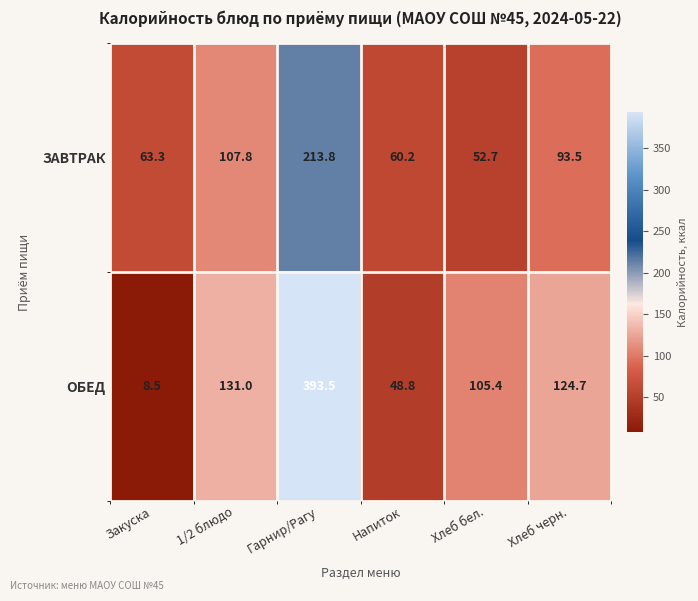

The value of ОБЕД at Напиток is 48.8. True or false?

True